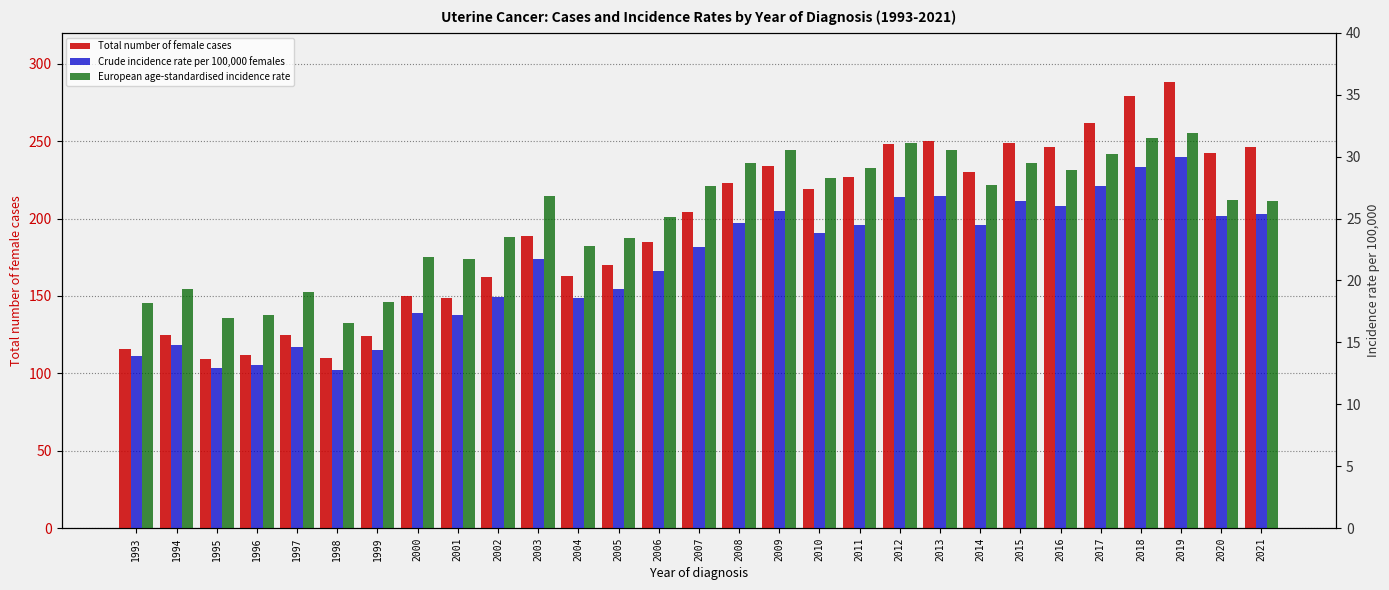

True or false: Crude incidence rate per 100,000 females has a value of 30.0 at 2019.

True